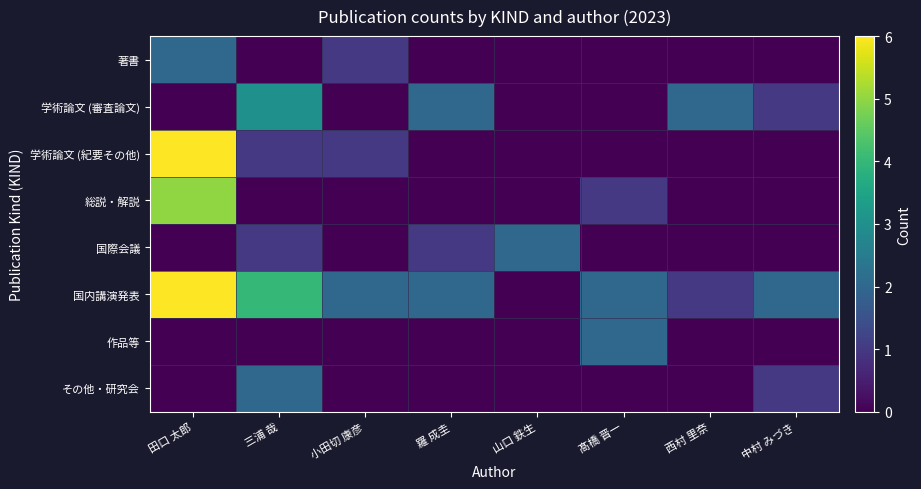

Reading right to left, transcribe all the data shown in this chart.

著書: 中村 みづき=0	西村 里奈=0	髙橋 晋一=0	山口 鉄生=0	羅 成圭=0	小田切 康彦=1	三浦 哉=0	田口 太郎=2
学術論文 (審査論文): 中村 みづき=1	西村 里奈=2	髙橋 晋一=0	山口 鉄生=0	羅 成圭=2	小田切 康彦=0	三浦 哉=3	田口 太郎=0
学術論文 (紀要その他): 中村 みづき=0	西村 里奈=0	髙橋 晋一=0	山口 鉄生=0	羅 成圭=0	小田切 康彦=1	三浦 哉=1	田口 太郎=6
総説・解説: 中村 みづき=0	西村 里奈=0	髙橋 晋一=1	山口 鉄生=0	羅 成圭=0	小田切 康彦=0	三浦 哉=0	田口 太郎=5
国際会議: 中村 みづき=0	西村 里奈=0	髙橋 晋一=0	山口 鉄生=2	羅 成圭=1	小田切 康彦=0	三浦 哉=1	田口 太郎=0
国内講演発表: 中村 みづき=2	西村 里奈=1	髙橋 晋一=2	山口 鉄生=0	羅 成圭=2	小田切 康彦=2	三浦 哉=4	田口 太郎=6
作品等: 中村 みづき=0	西村 里奈=0	髙橋 晋一=2	山口 鉄生=0	羅 成圭=0	小田切 康彦=0	三浦 哉=0	田口 太郎=0
その他・研究会: 中村 みづき=1	西村 里奈=0	髙橋 晋一=0	山口 鉄生=0	羅 成圭=0	小田切 康彦=0	三浦 哉=2	田口 太郎=0